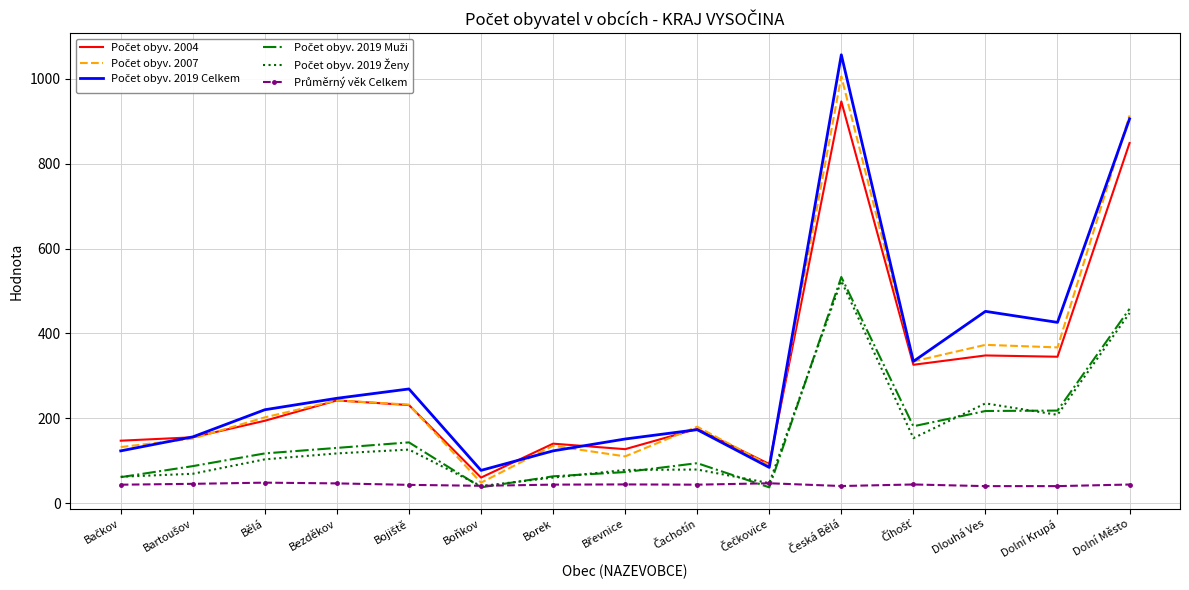

What is the difference between the maximum and second lowest values in the Počet obyv. 2004 series?

855.0